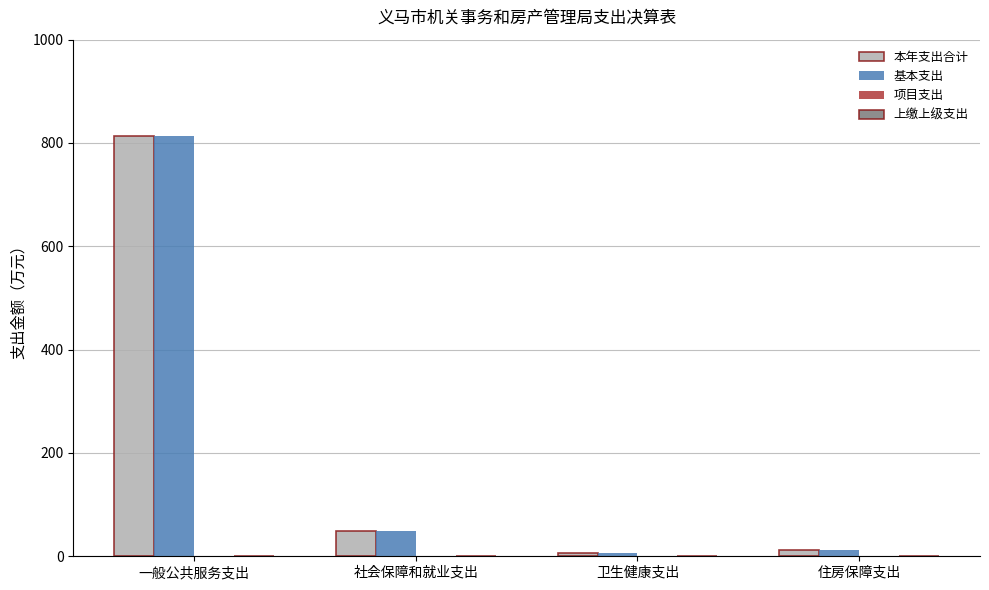

Does the chart contain stacked bars?

No